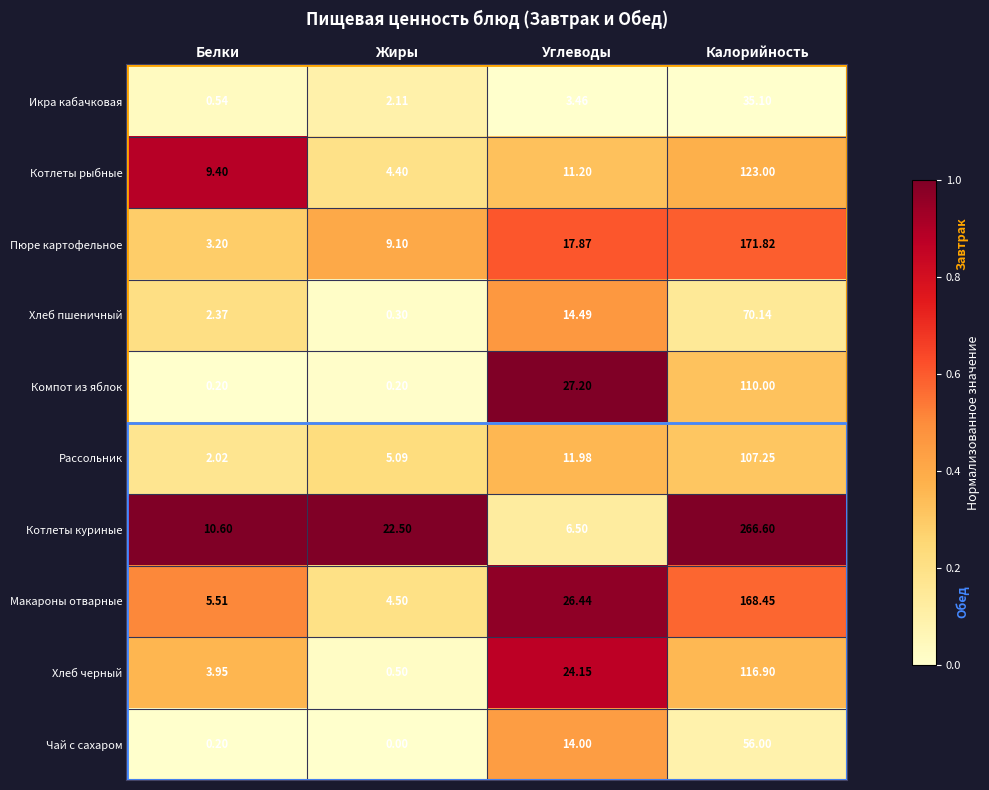

Rank the series by their maximum value, from highest to lowest.

Котлеты куриные, Пюре картофельное, Макароны отварные, Котлеты рыбные, Хлеб черный, Компот из яблок, Рассольник, Хлеб пшеничный, Чай с сахаром, Икра кабачковая